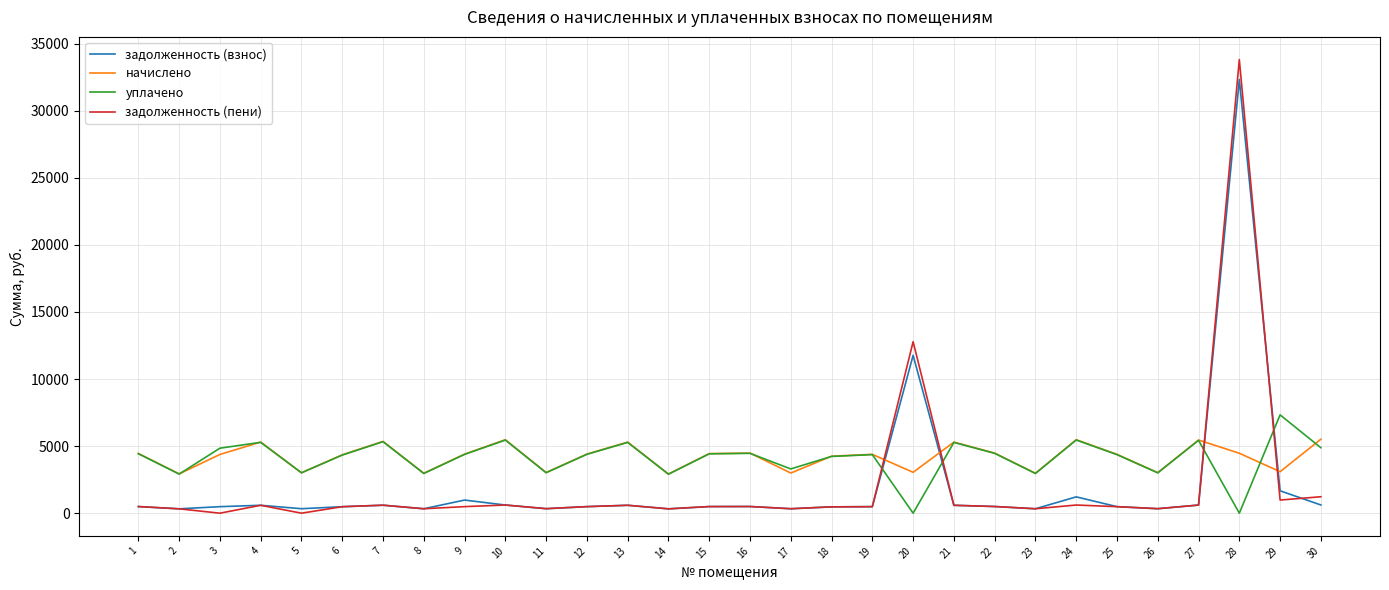

At which category is the sum across all series the highest?

28